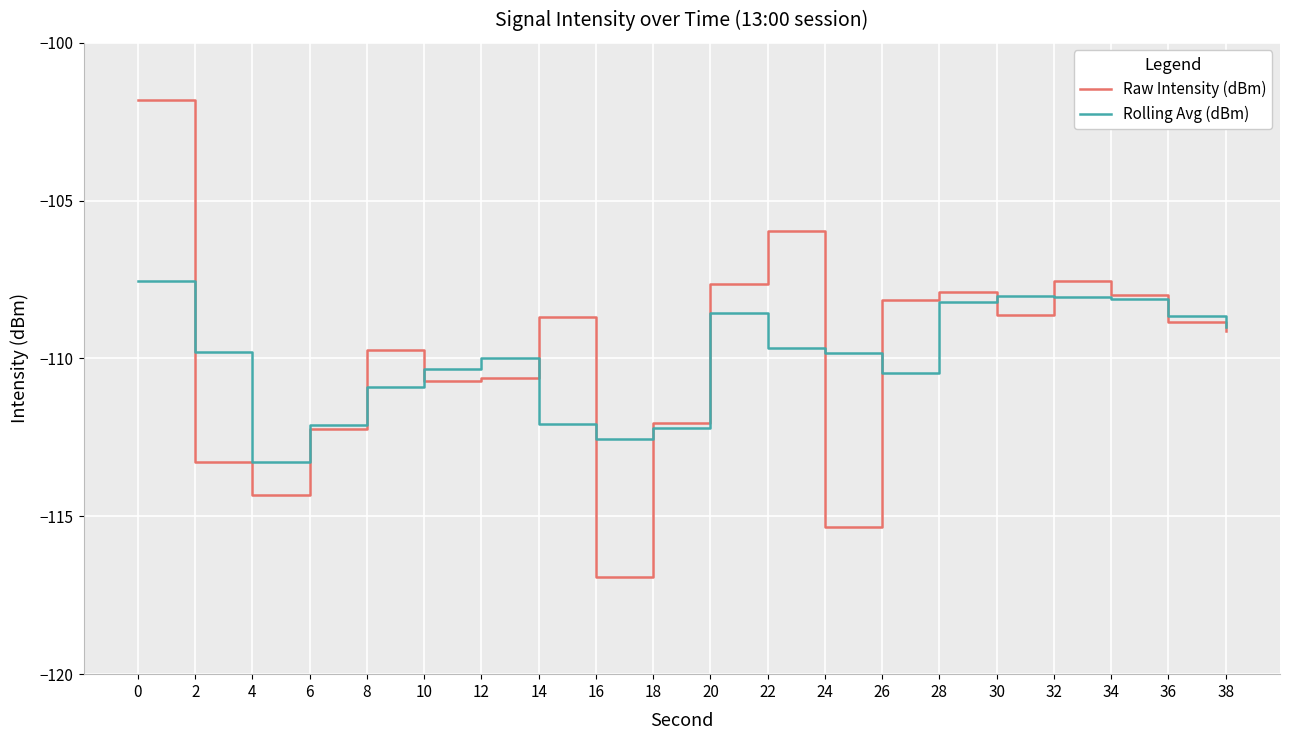

True or false: Raw Intensity (dBm) has a value of -40.4 at 30.

False